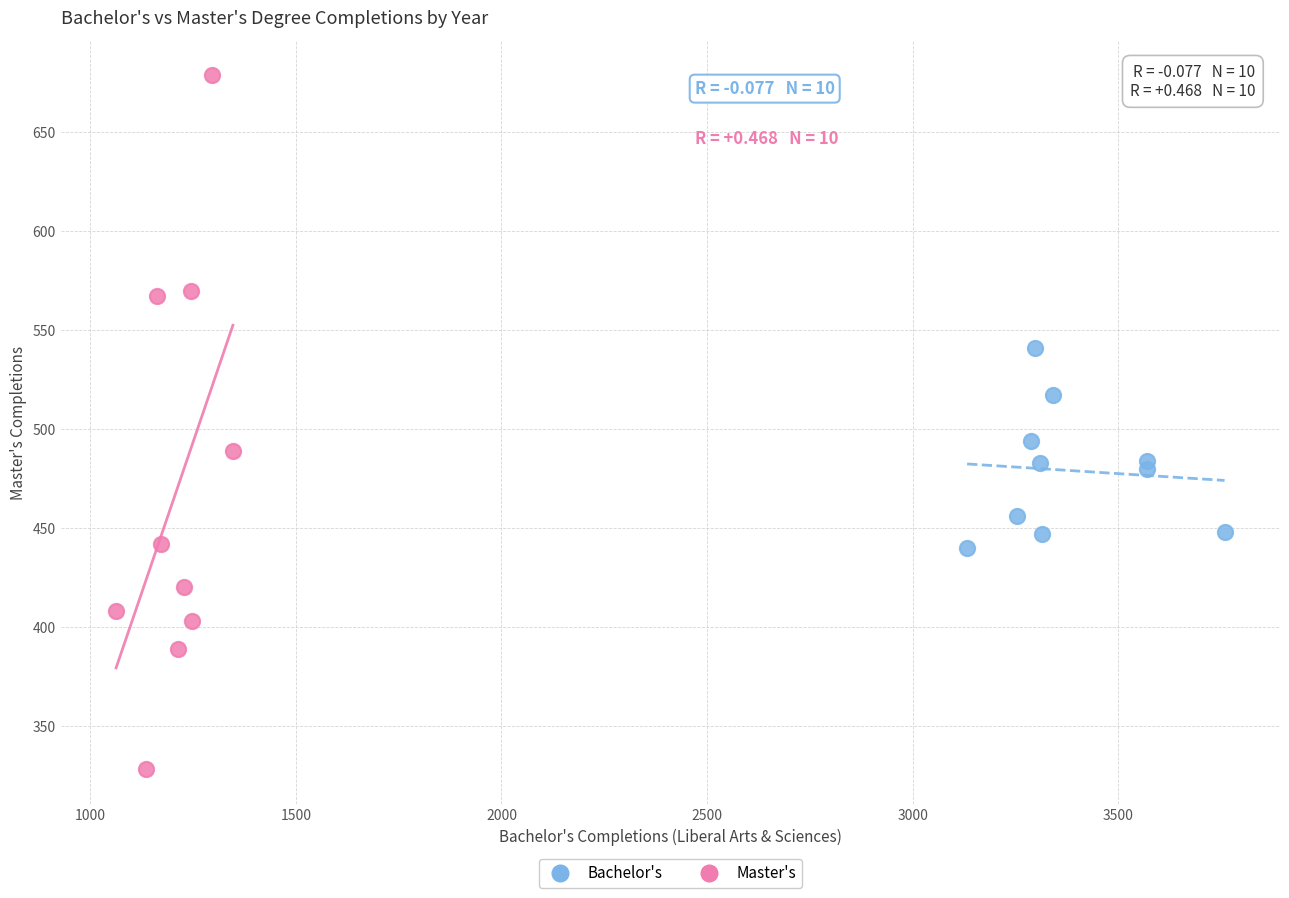

Which series reaches the minimum Y coordinate?

Master's